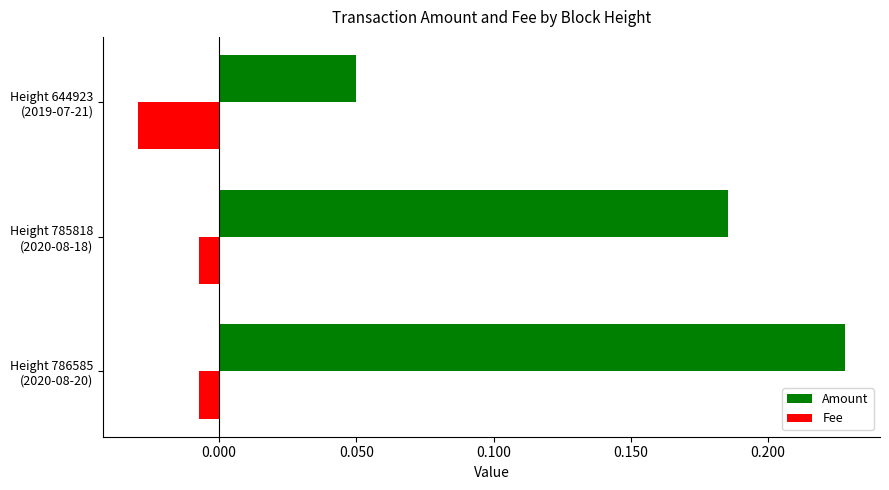

Which series has the largest range (max minus min)?

Amount